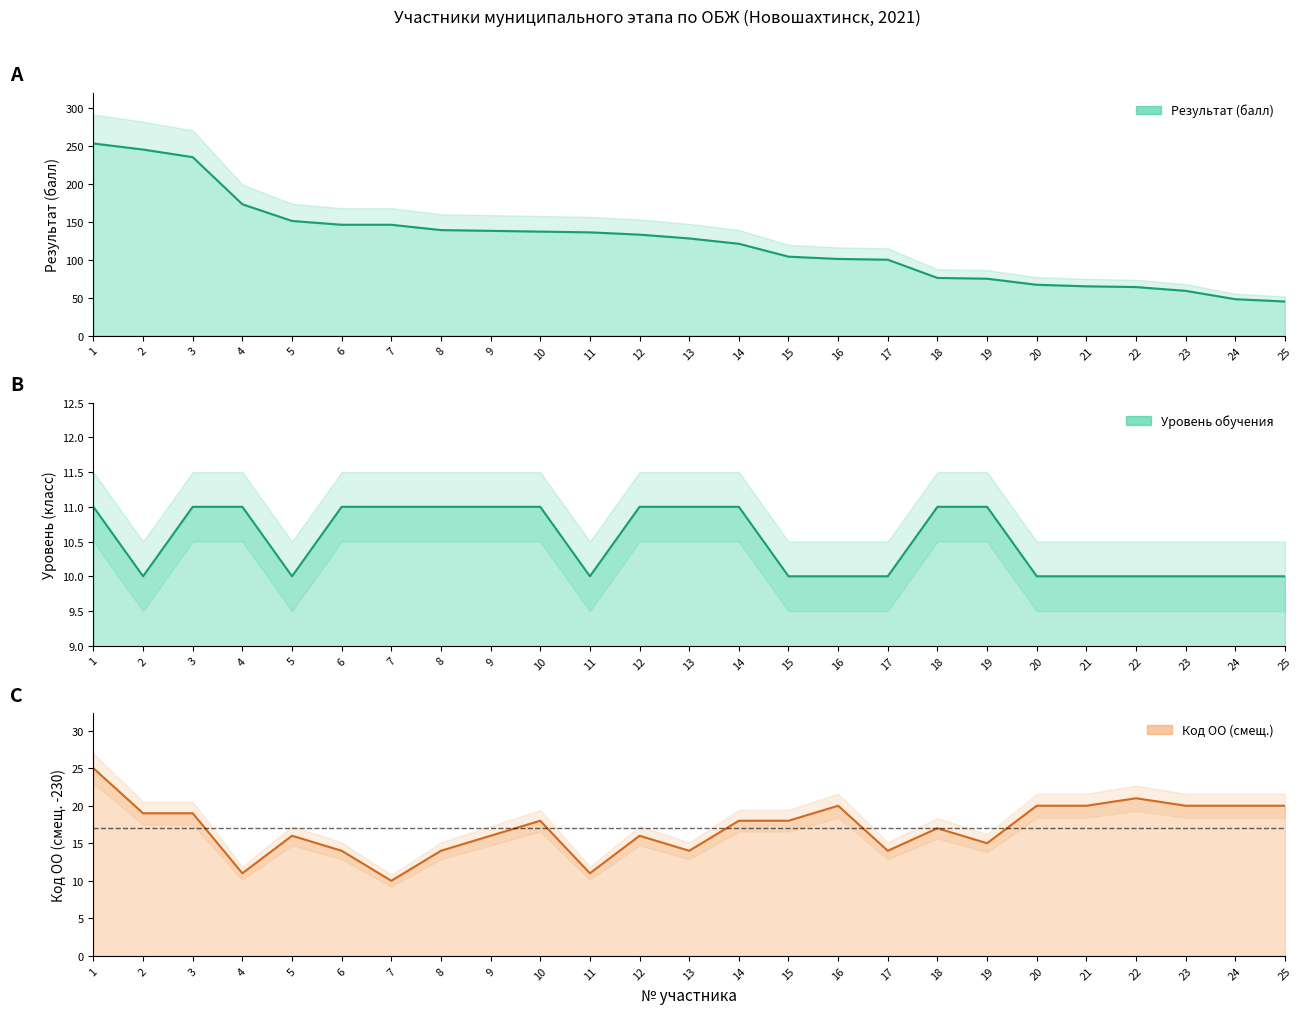

Reading left to right, transcribe all the data shown in this chart.

Результат (балл): 253	245	235	173	151	146	146	139	138	137	136	133	128	121	104	101	100	76	75	67	65	64	59	48	45
Уровень (класс) обучения: 11	10	11	11	10	11	11	11	11	11	10	11	11	11	10	10	10	11	11	10	10	10	10	10	10
Код ОО: 25	19	19	11	16	14	10	14	16	18	11	16	14	18	18	20	14	17	15	20	20	21	20	20	20